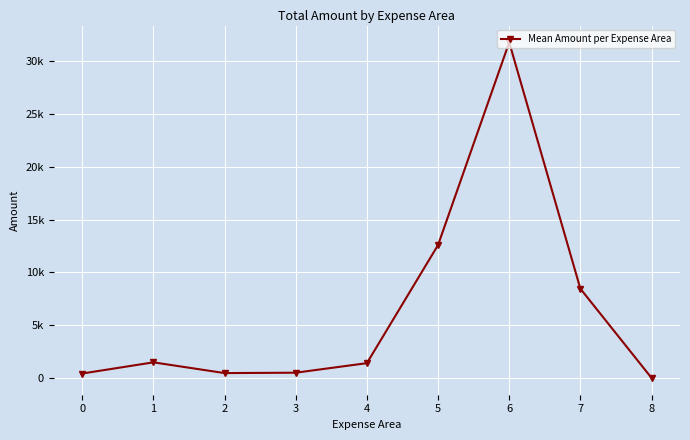

At which category does the chart reach its peak across all series?

6